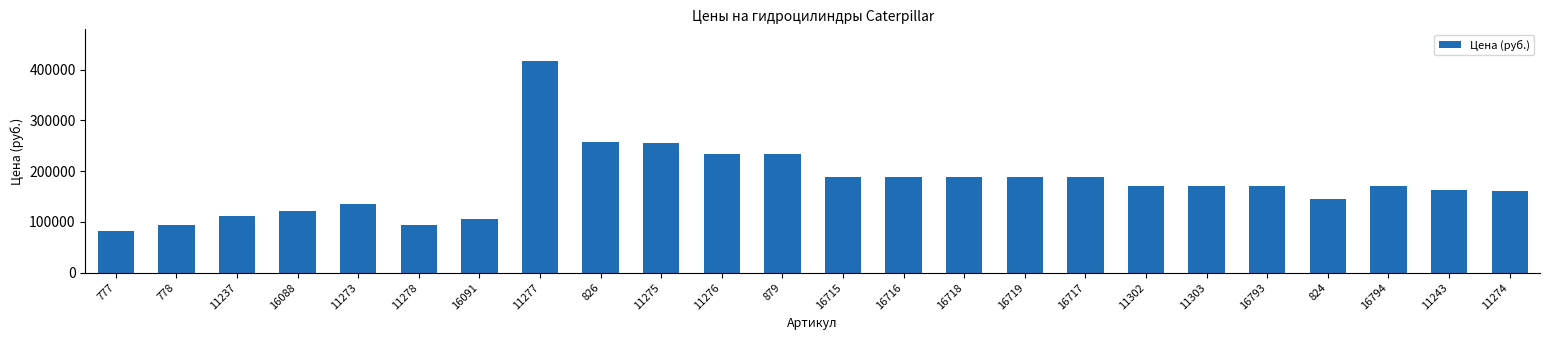

Does the chart contain any negative values?

No